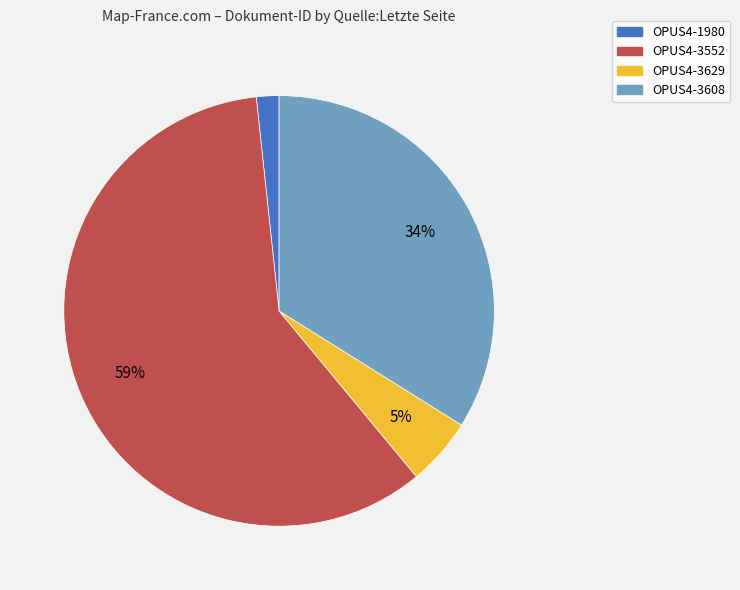

True or false: OPUS4-3552 accounts for 49% of the total.

False